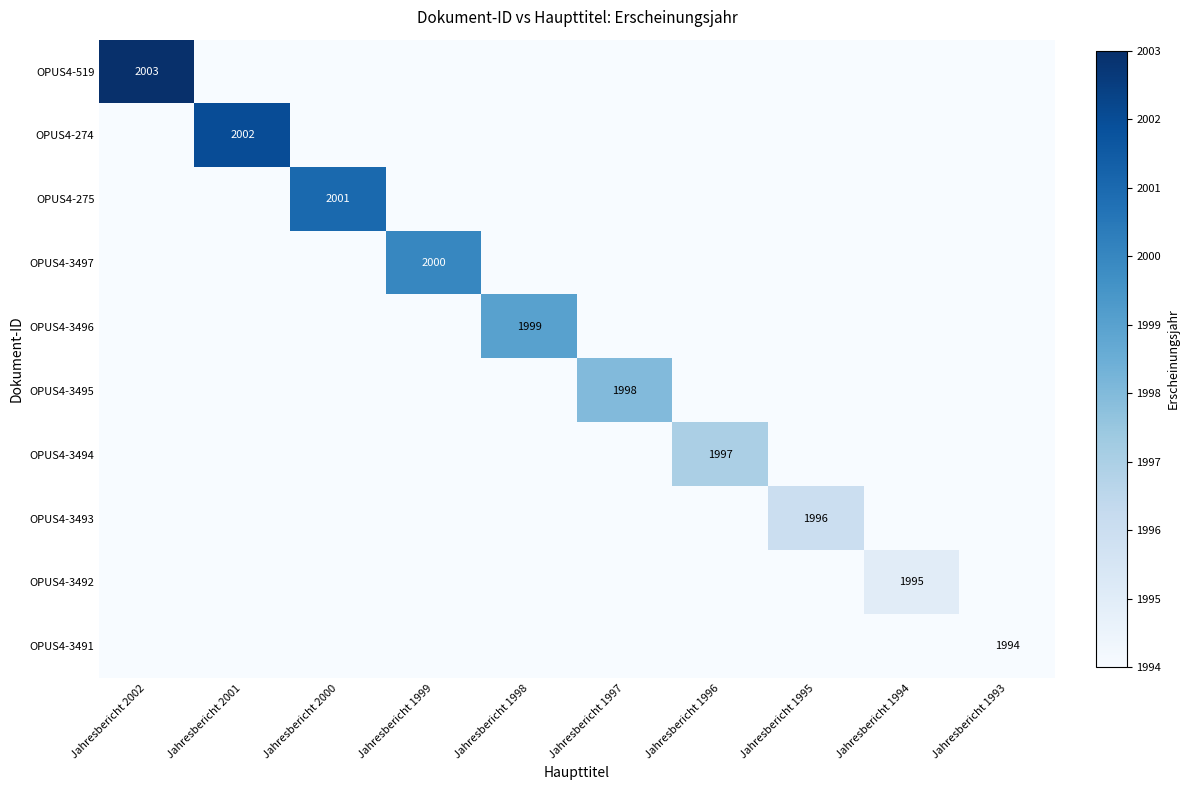

Is it true that OPUS4-3496 equals 2843 at Jahresbericht 1998?

False